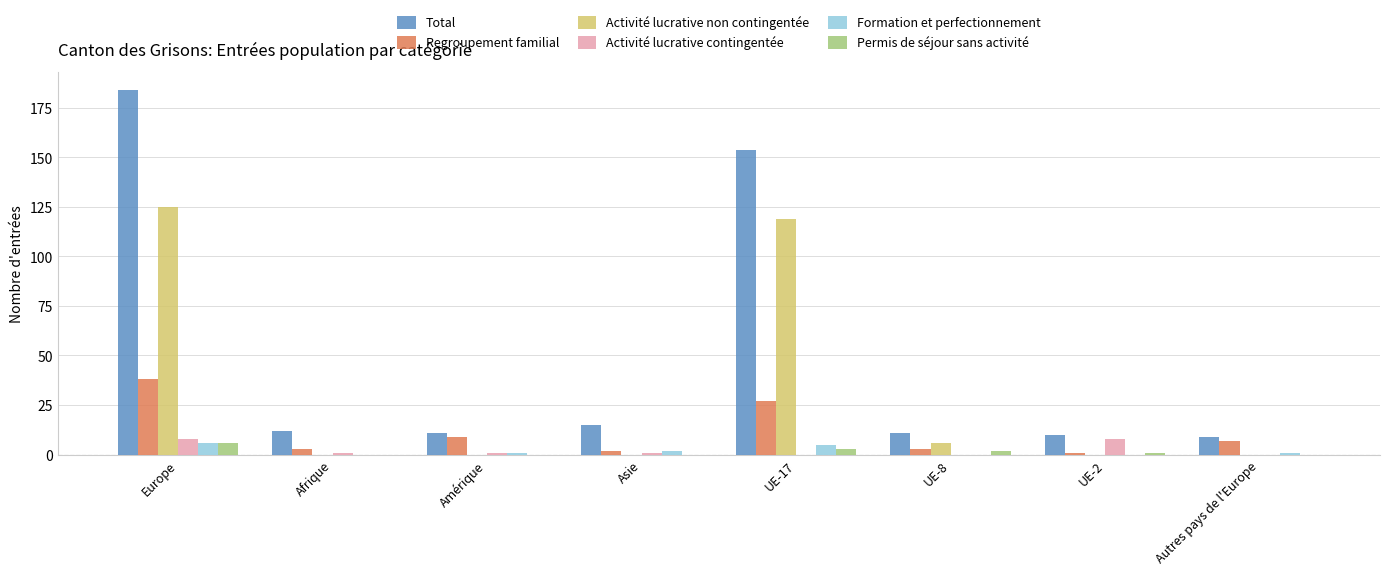

Between UE-17 and Autres pays de l'Europe, which series saw the biggest shift?

Total